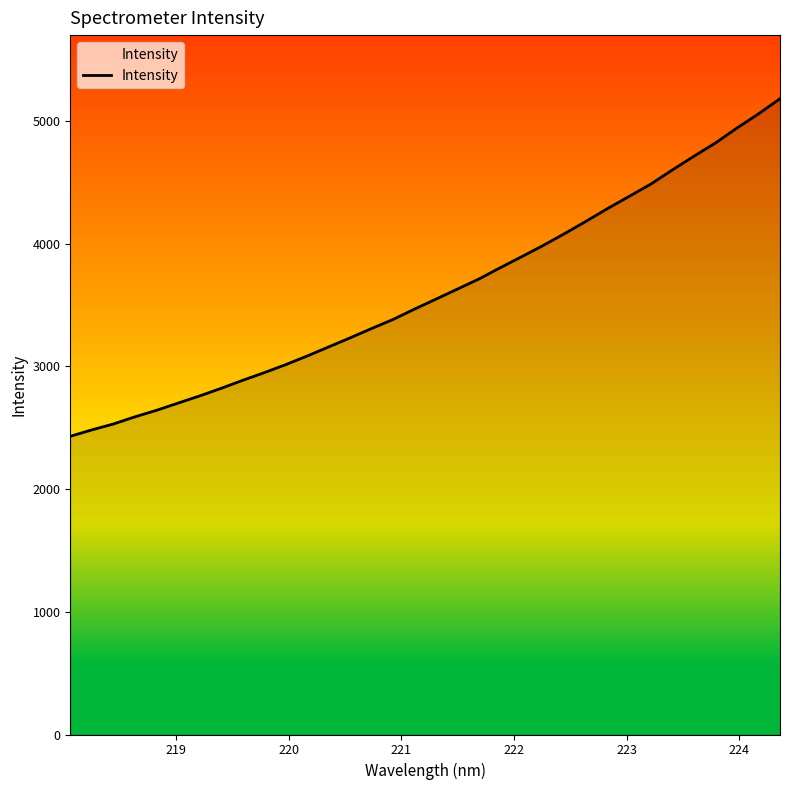

What is the difference between the maximum and minimum values?

2750.6